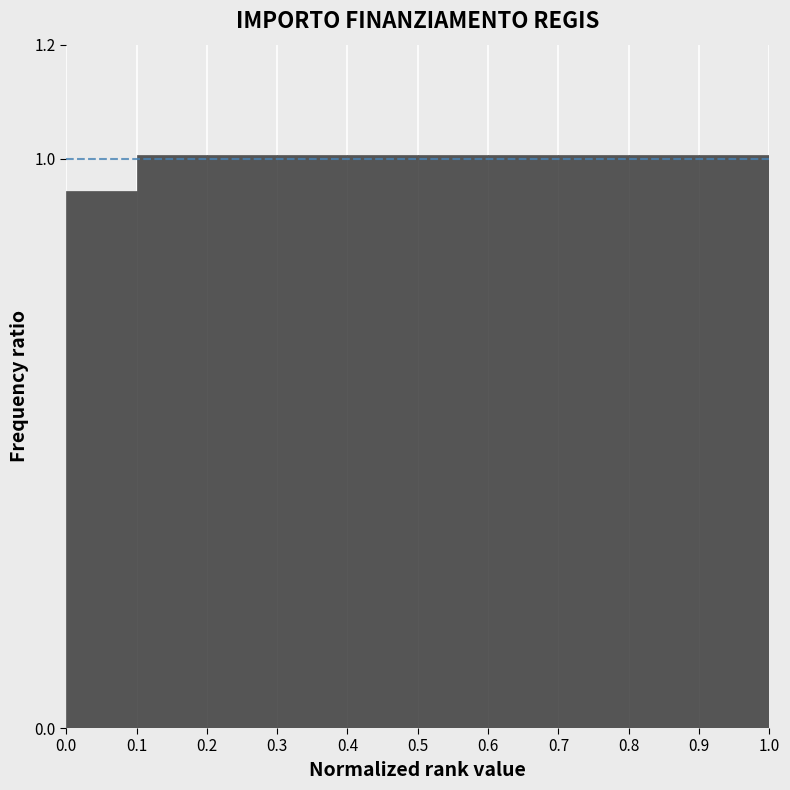

Reading left to right, list every bar in this chart as the range it spans on the x-axis followed by its height. The values are not printed on the chart, so give them approximately, as read against the axis.

0.0 to 0.1: 0.94
0.1 to 0.2: 1.00
0.2 to 0.3: 1.00
0.3 to 0.4: 1.00
0.4 to 0.5: 1.00
0.5 to 0.6: 1.00
0.6 to 0.7: 1.00
0.7 to 0.8: 1.00
0.8 to 0.9: 1.00
0.9 to 1.0: 1.00